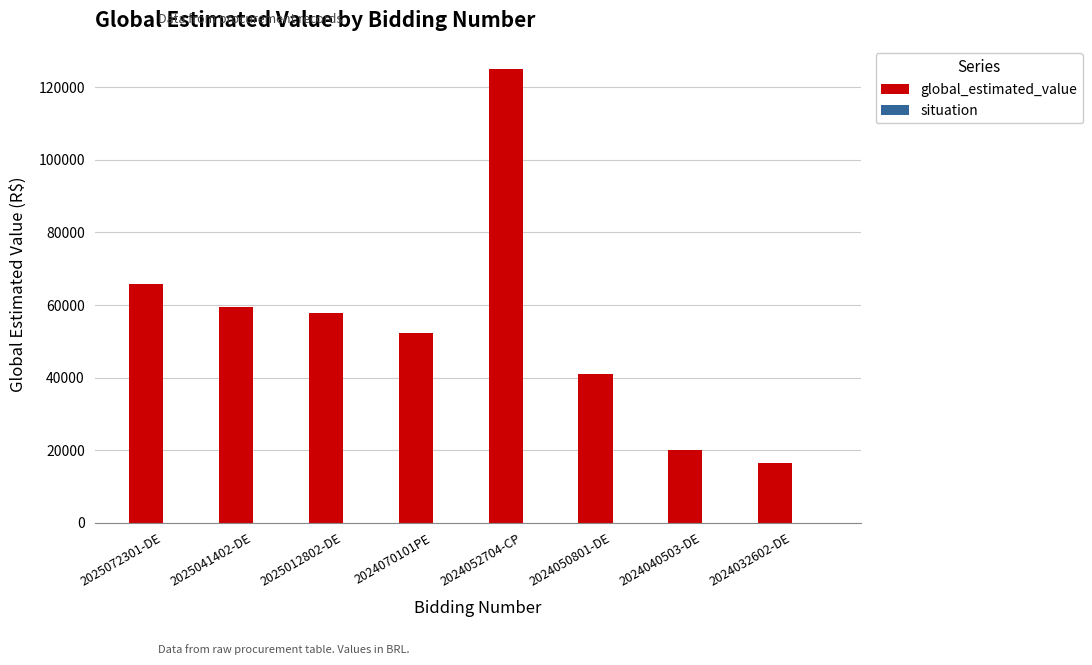

At which label is the value closest to 70743?

2025072301-DE